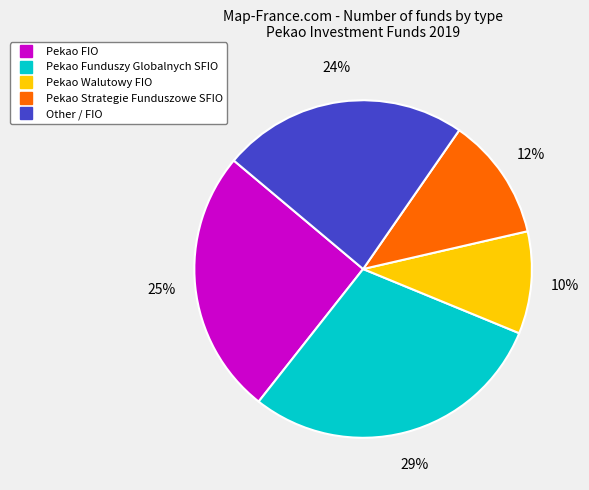

To the nearest percent, what is the average slice percentage?

20%